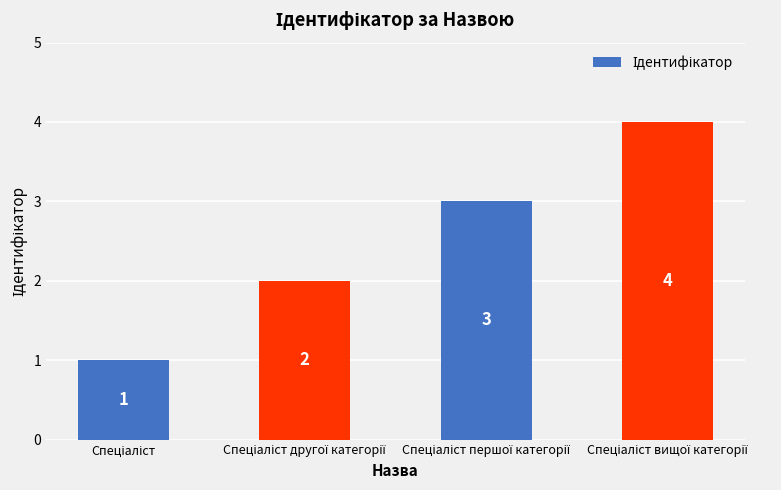

How many values are between 2 and 4?

3